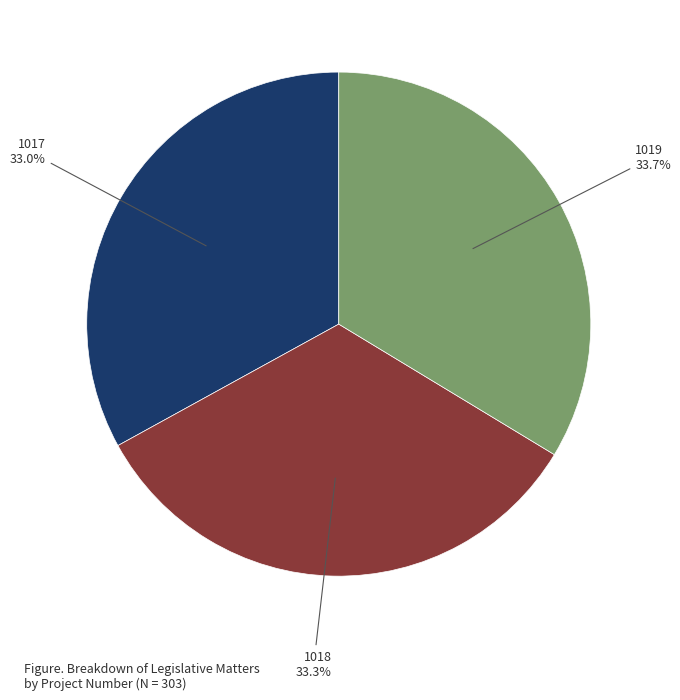

Between 1019 and 1017, which is larger?

1019